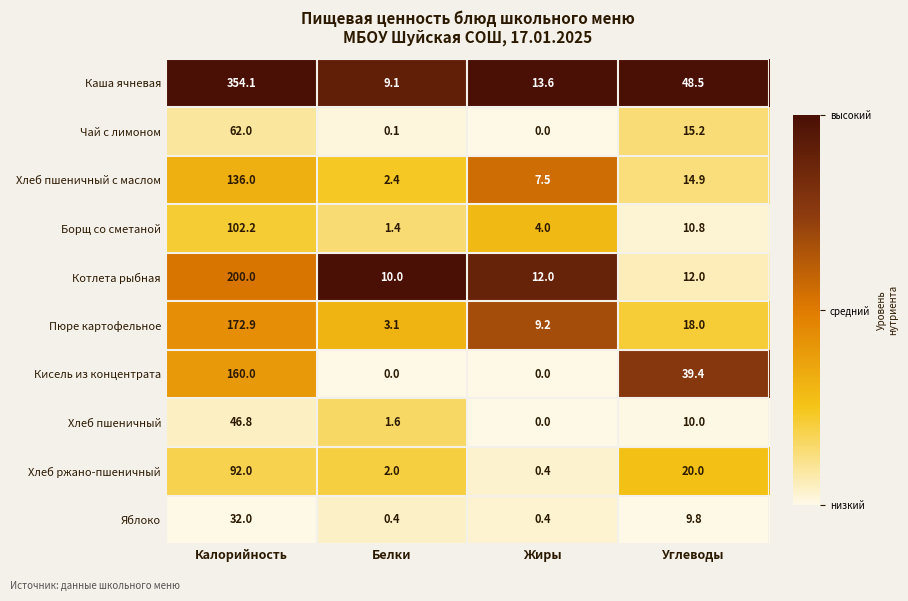

The value of Котлета рыбная at Калорийность is 327.6. True or false?

False